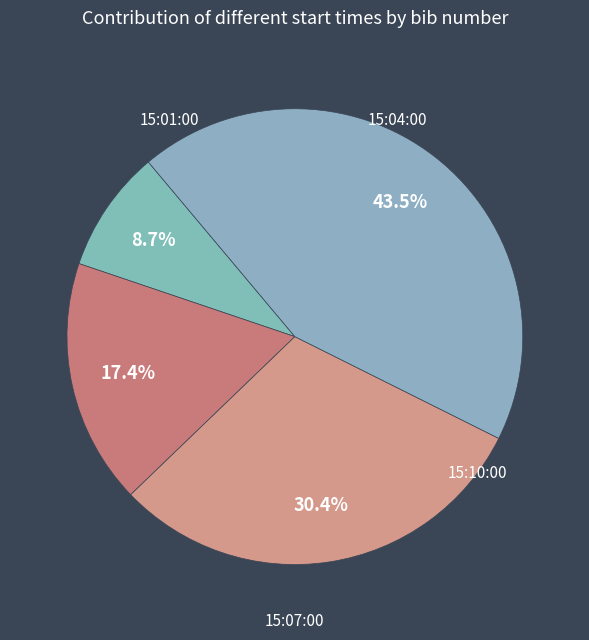

To the nearest percent, what is the combined percentage of 15:10:00 and 15:07:00?

74%